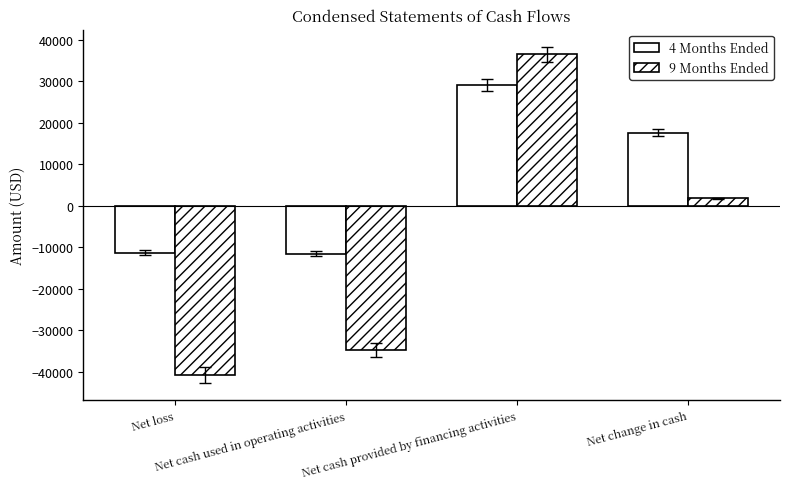

How many categories are shown in the chart?

4